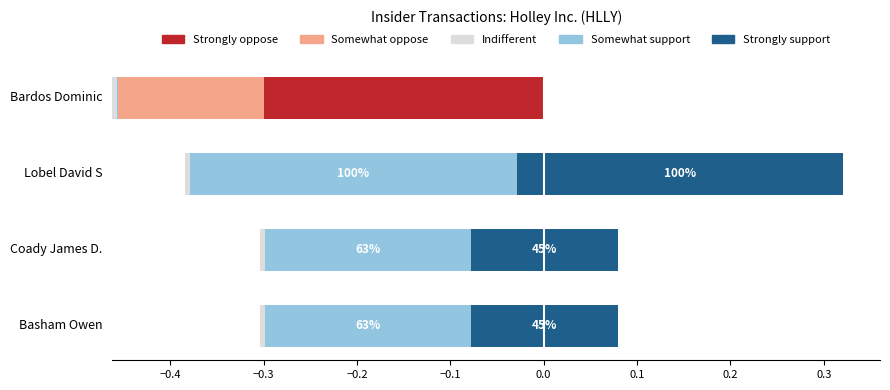

What is the value of the Strongly support bar at the 2nd from the left?

0.2